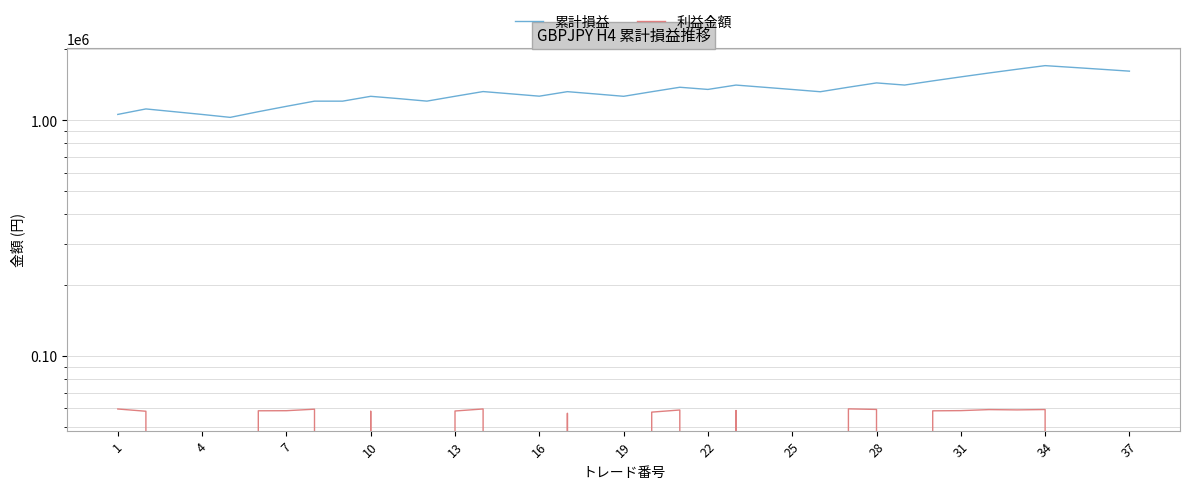

At how many categories does at least one series exceed 1288314?

22